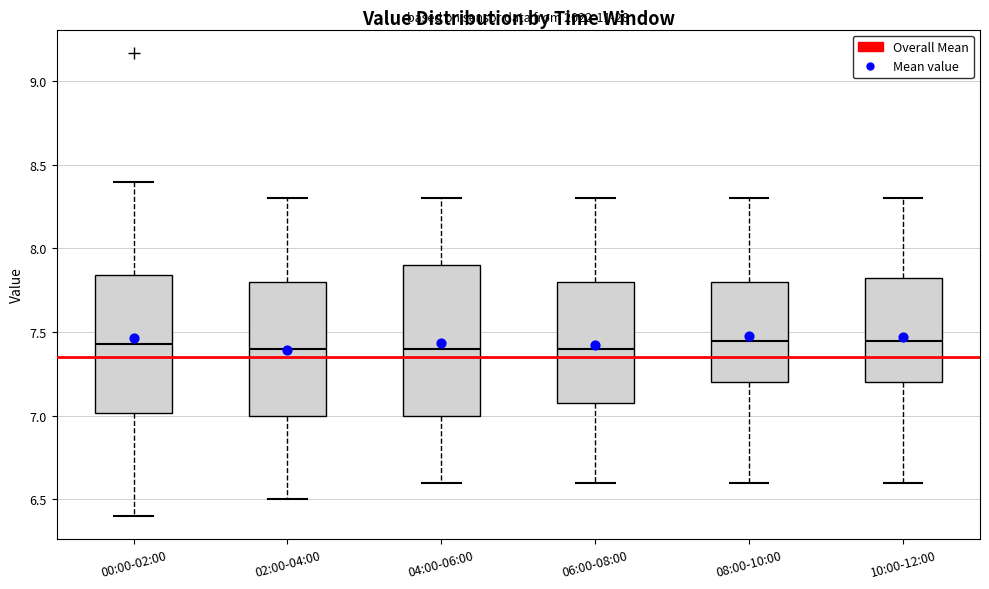

Reading left to right, read every box against the y-axis: the position of its median line, the range the box covers, and the ends of its whiskers. The values are not printed on the chart, so give them approximately, as read against the axis.

00:00-02:00: median 7.45, box 7.00 to 7.85, whiskers 6.40 to 8.40
02:00-04:00: median 7.40, box 7.00 to 7.80, whiskers 6.50 to 8.30
04:00-06:00: median 7.40, box 7.00 to 7.90, whiskers 6.60 to 8.30
06:00-08:00: median 7.40, box 7.10 to 7.80, whiskers 6.60 to 8.30
08:00-10:00: median 7.45, box 7.20 to 7.80, whiskers 6.60 to 8.30
10:00-12:00: median 7.45, box 7.20 to 7.85, whiskers 6.60 to 8.30